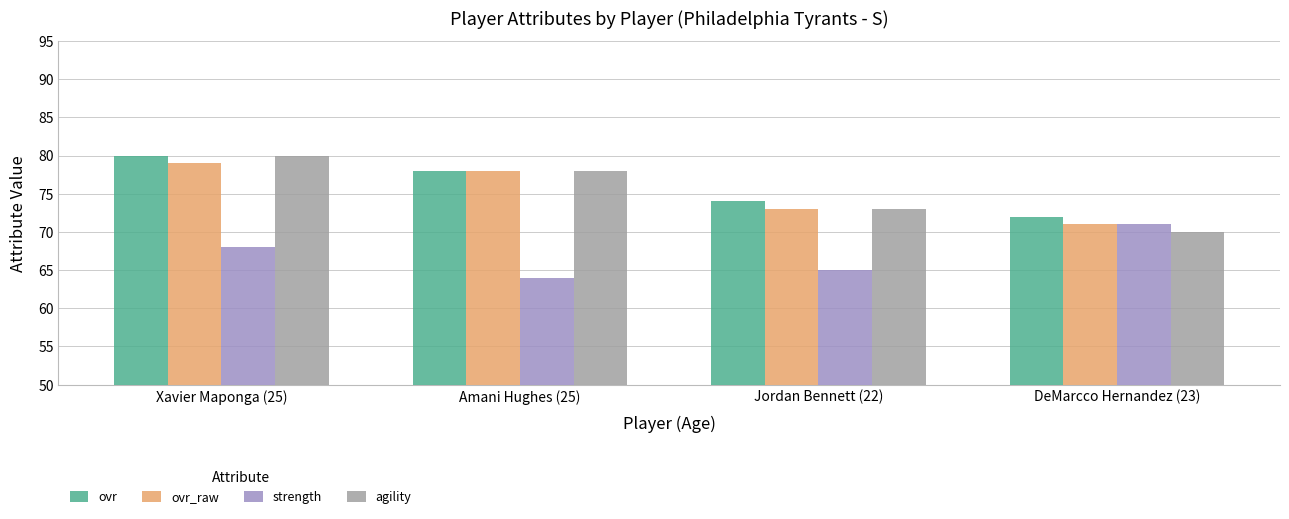

What is the difference between the maximum and second lowest values in the ovr series?

6